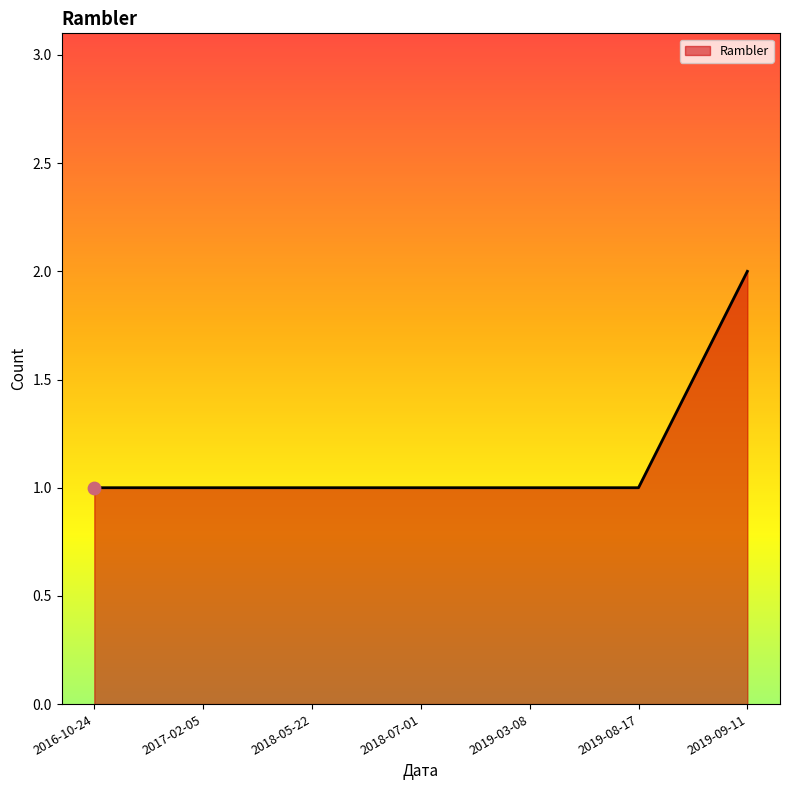

What is the change in value from 2019-03-08 to 2019-09-11?

+1